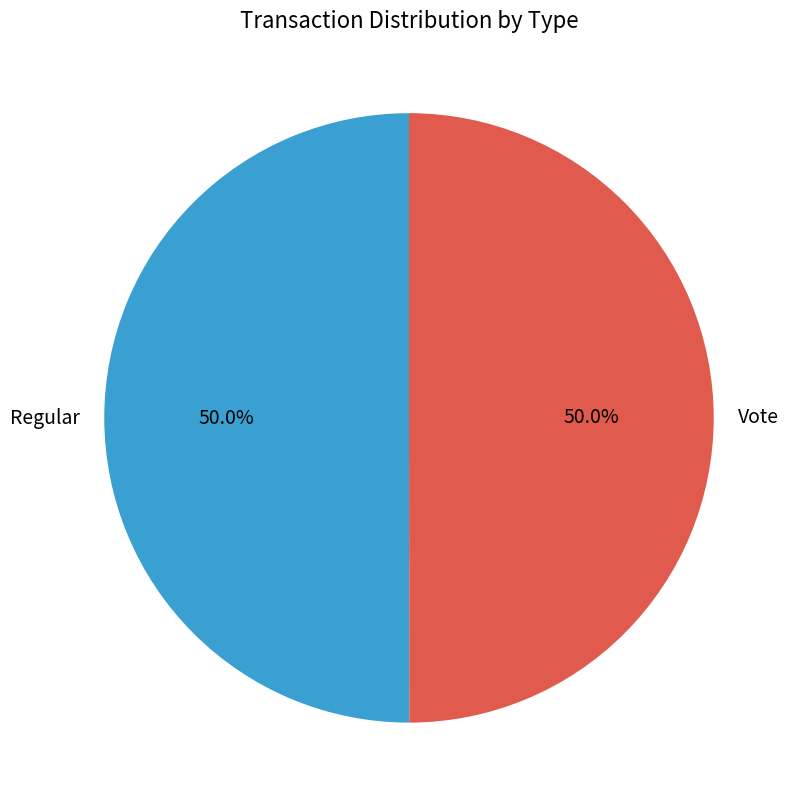

Count the number of slices in the pie.

2